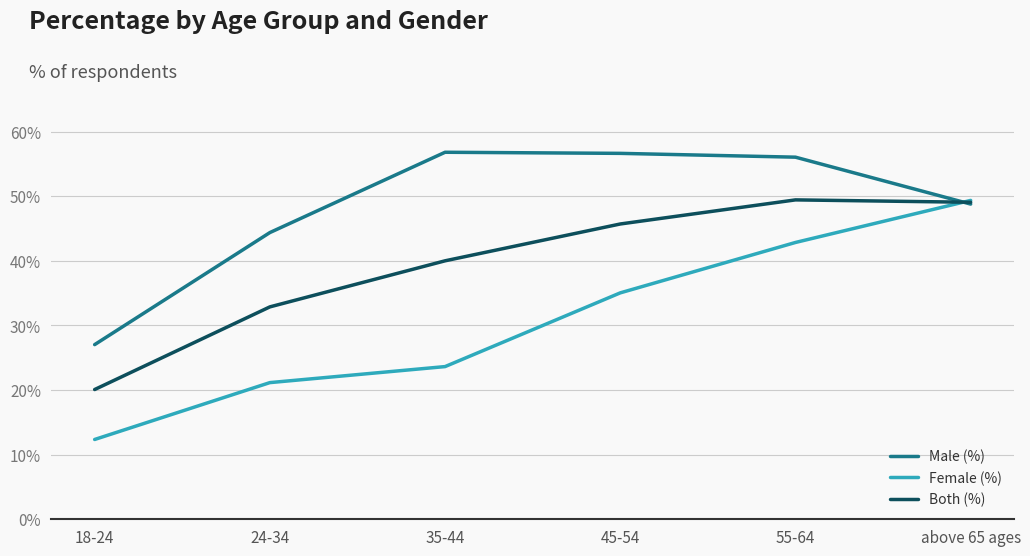

How many interior local peaks does the Male (%) series have?

1